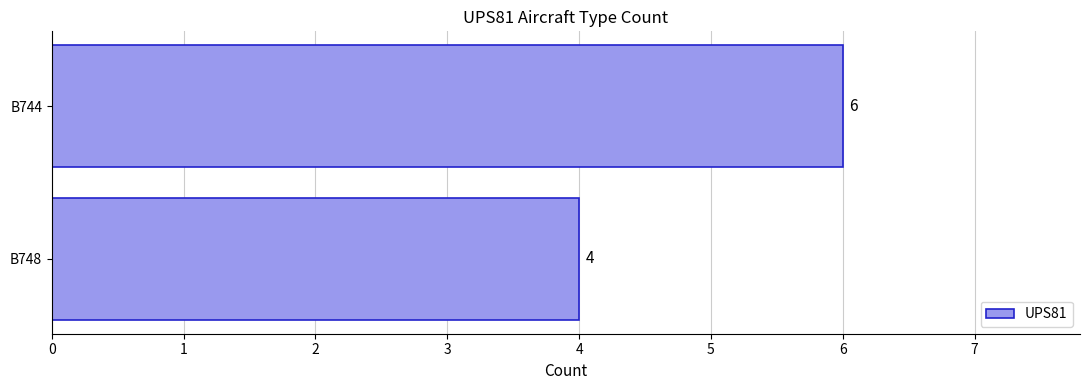

What is the sum of all values?

10